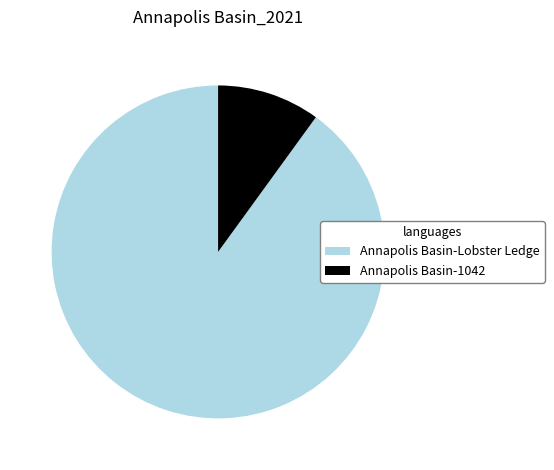

How many segments does this pie chart have?

2